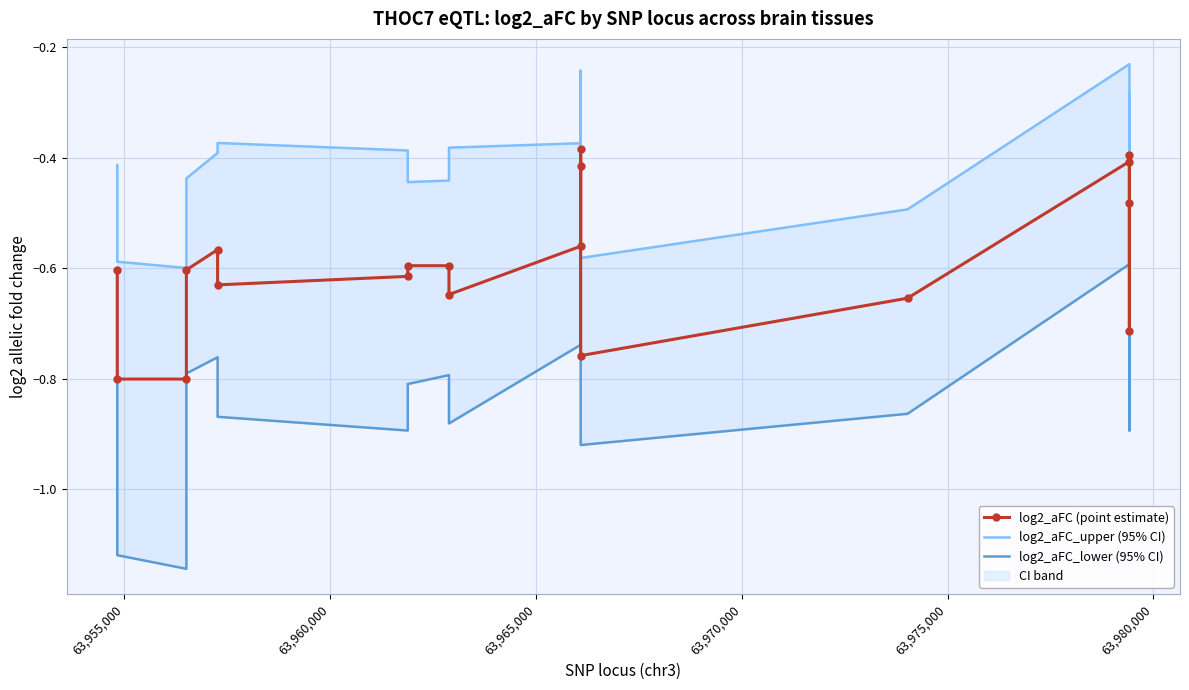

What is the smallest value displayed?

-1.1